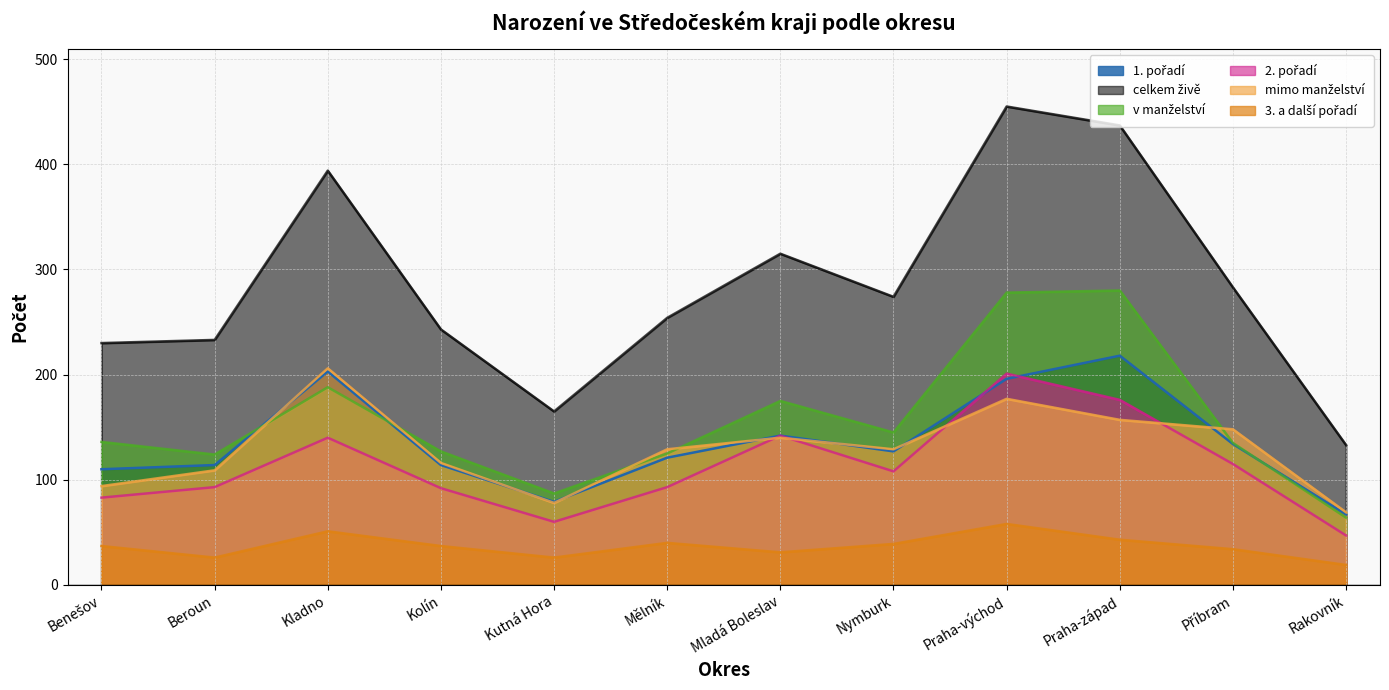

True or false: 2. pořadí and 3. a další pořadí cross at least once.

False